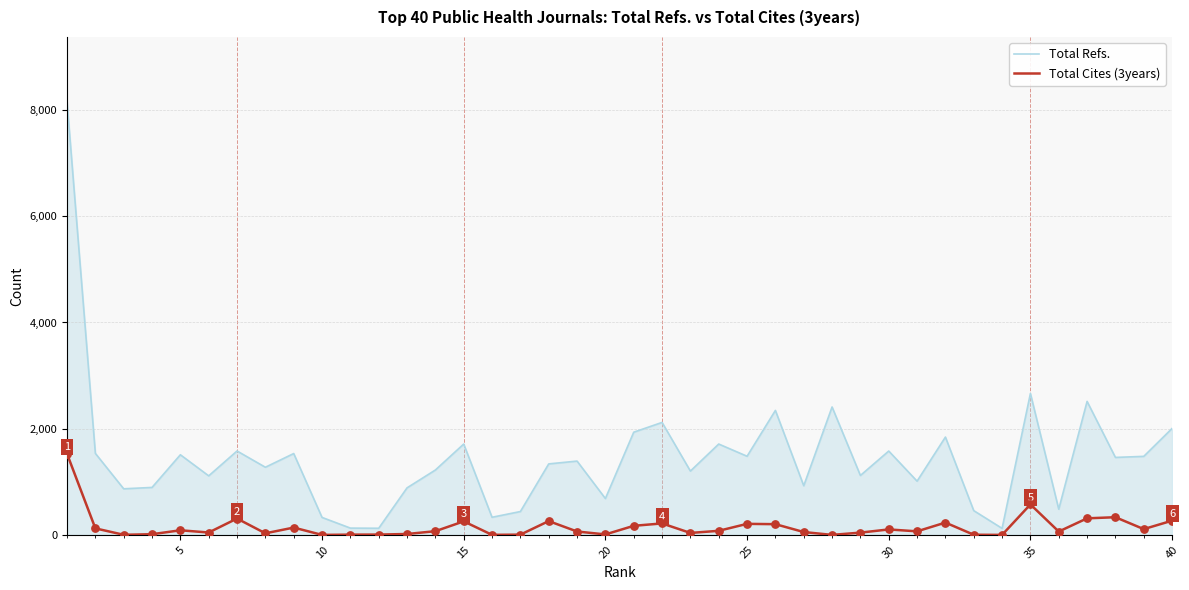

Which series has the largest total across all categories?

Total Refs.